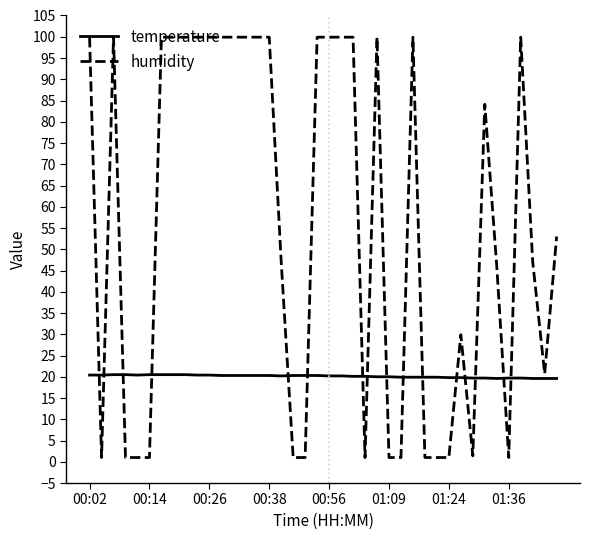

What is the highest value of the temperature series?

20.5